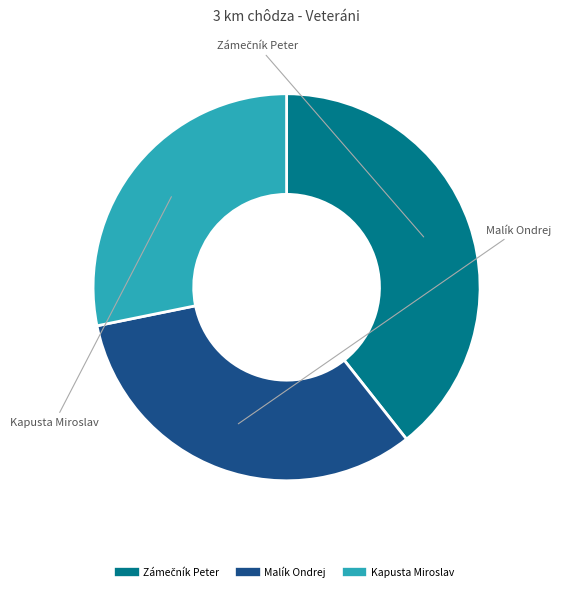

How many slices are in this pie chart?

3